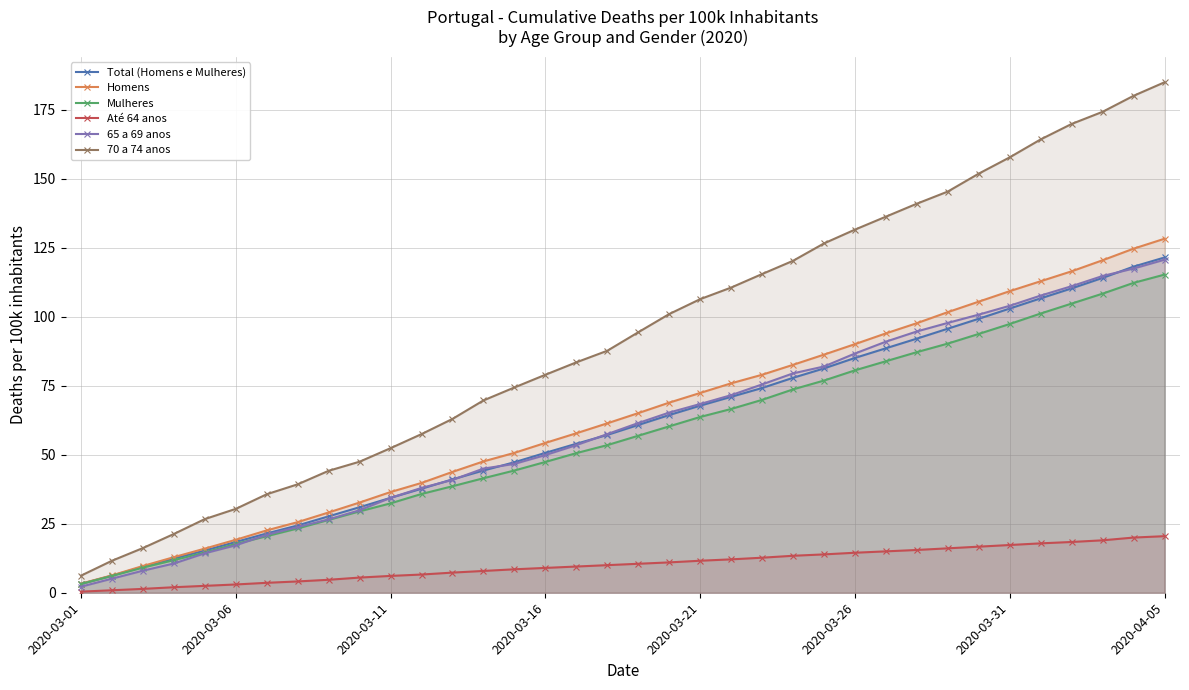

True or false: Mulheres and Até 64 anos cross at least once.

False